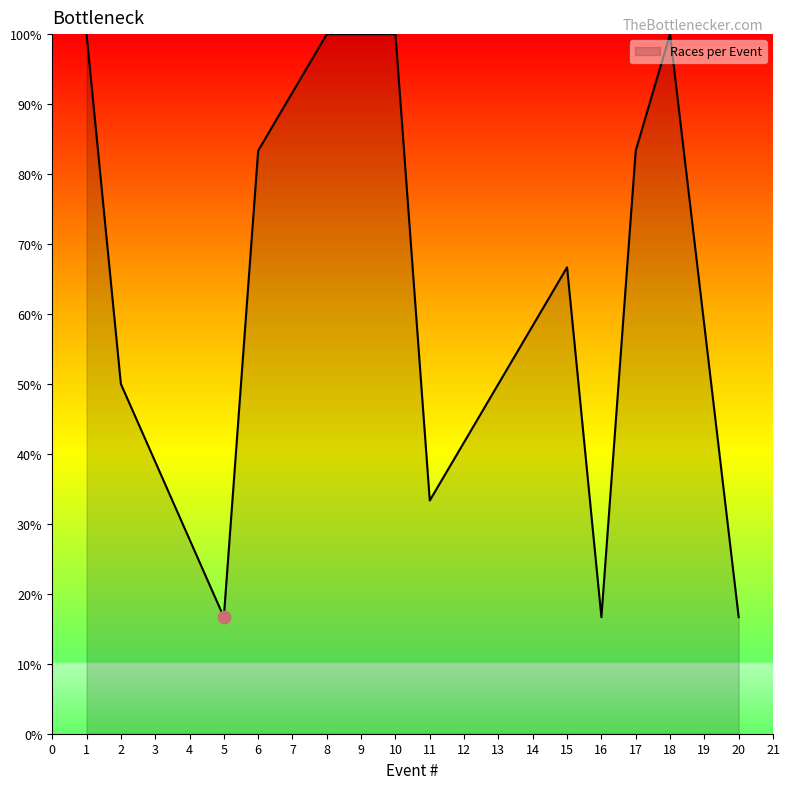

What is the ratio of the value at 1 to the value at 15?

1.5